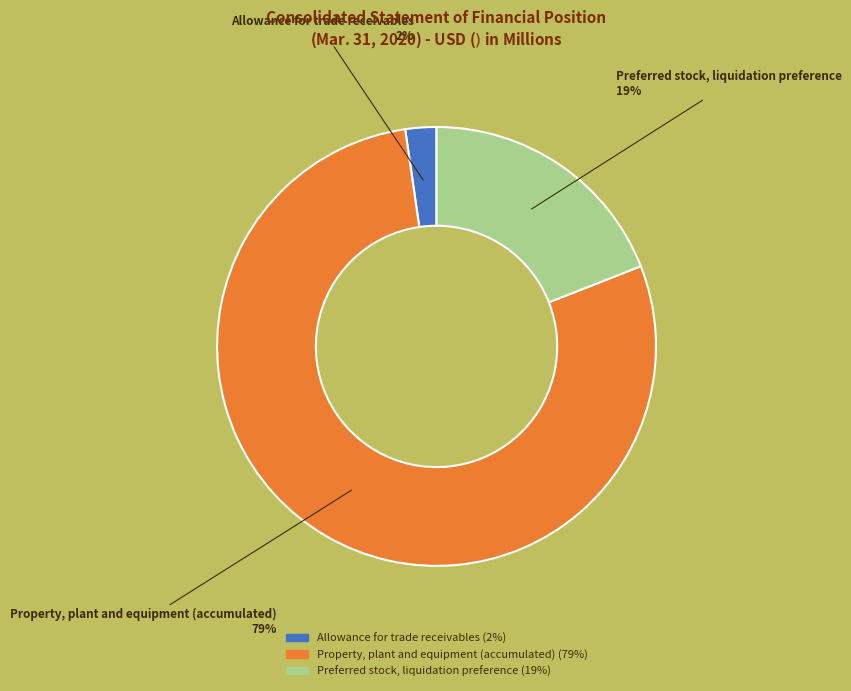

Which has a higher value, Allowance for trade receivables or Preferred stock, liquidation preference?

Preferred stock, liquidation preference